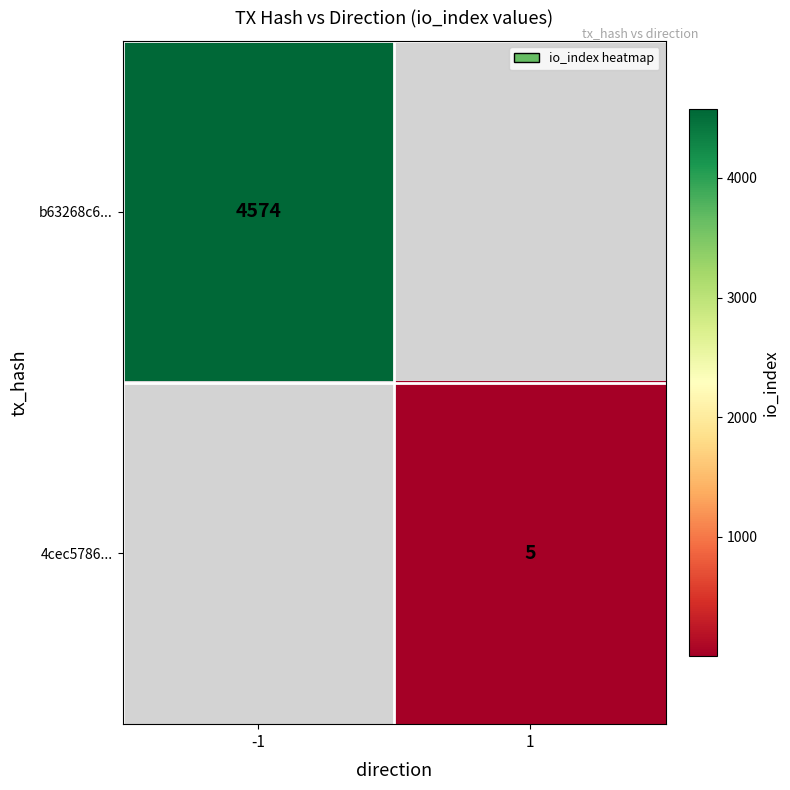

Between 1 and -1, which is larger?

-1